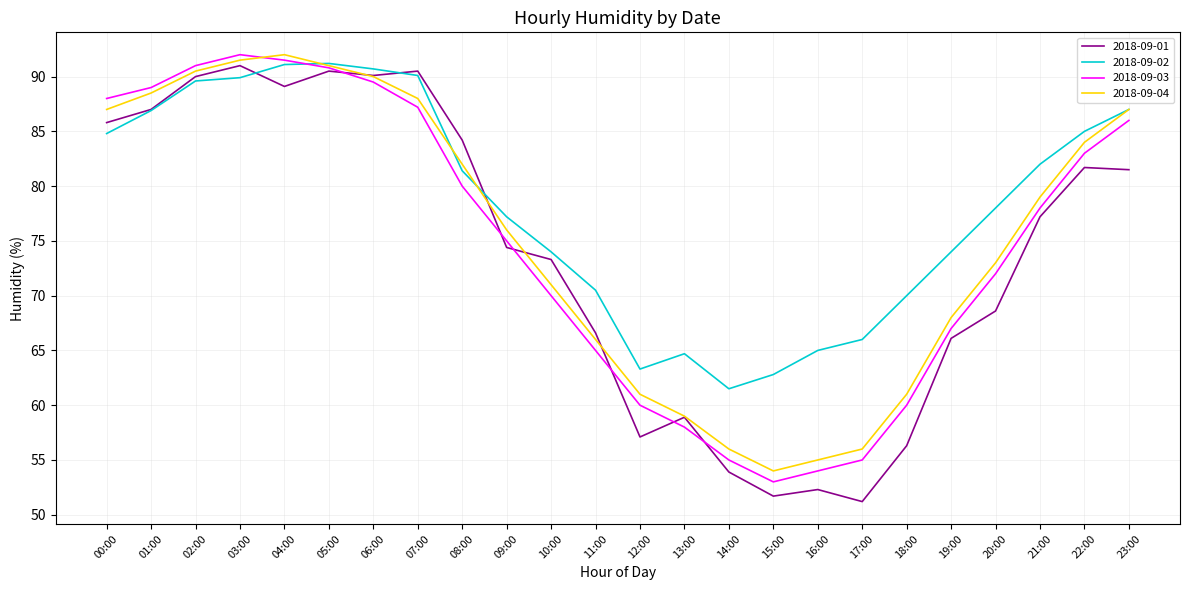

After their last crossing, which series has the higher values: 2018-09-03 or 2018-09-02?

2018-09-02